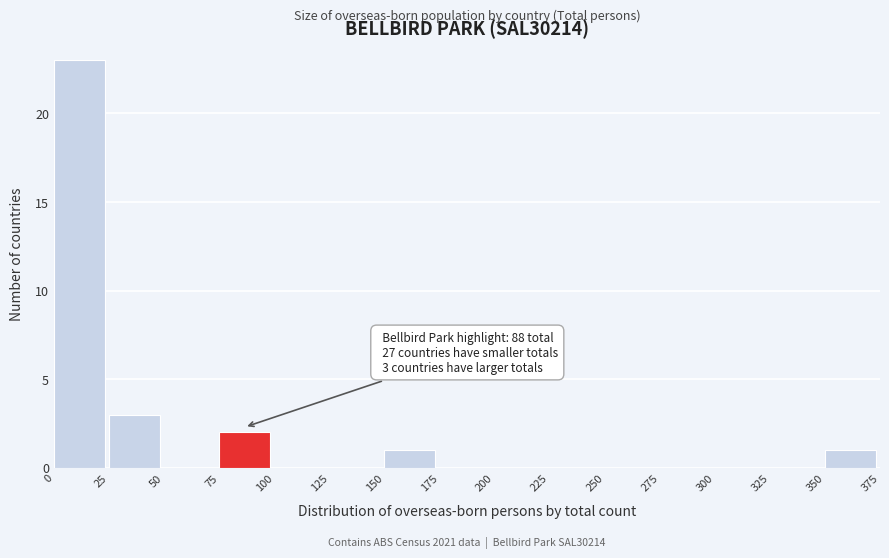

Which range on the x-axis has the tallest bar?

0 to 25